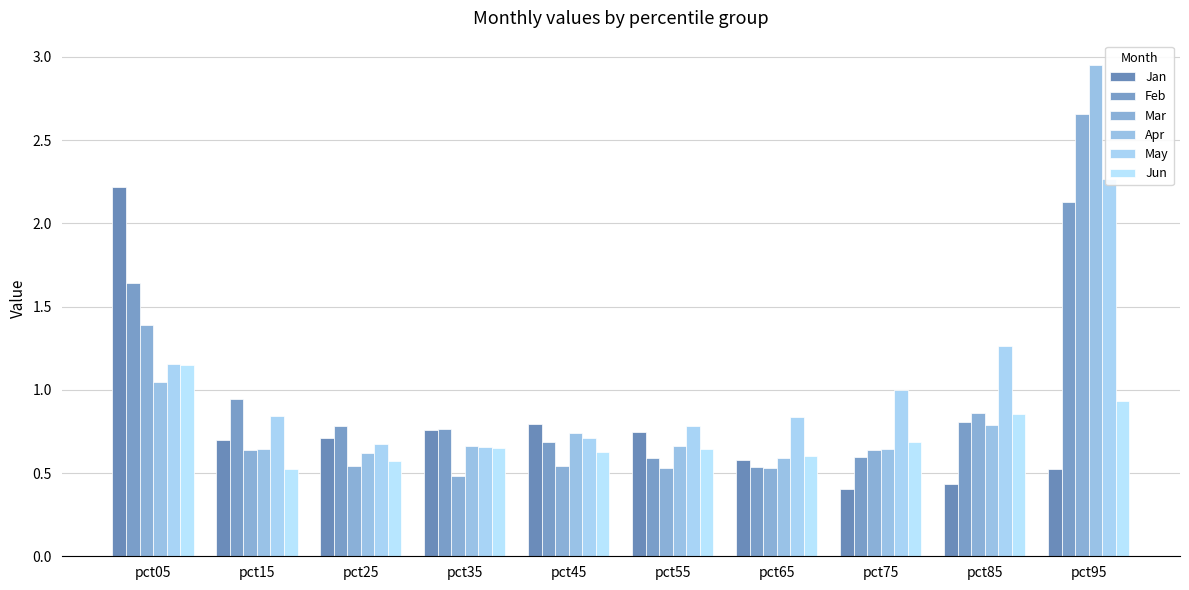

What is the value of the Mar bar at the 3rd from the left?

0.5